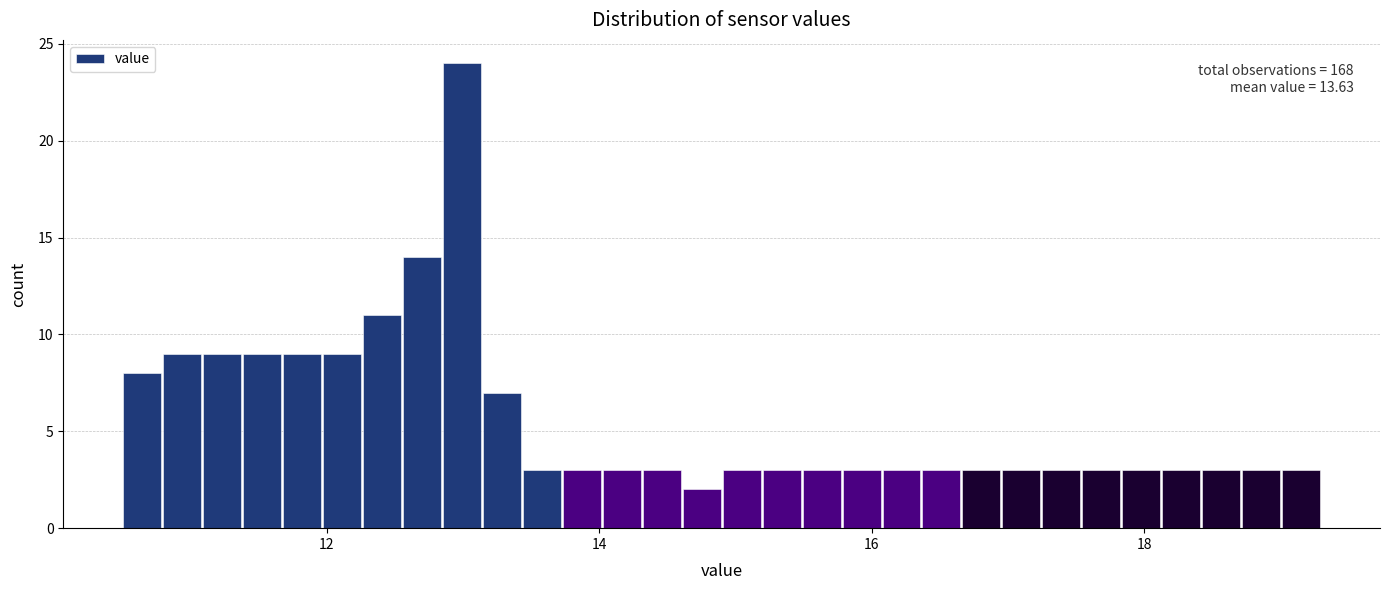

Around what value on the x-axis is the tallest bar? Give the approximate position of its centre, as read against the axis.

13.0